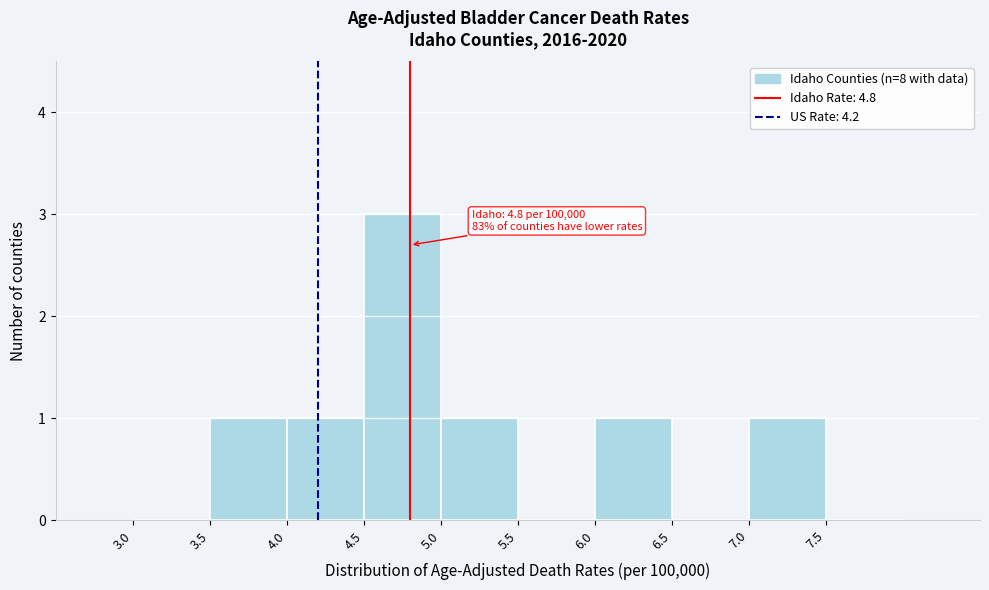

Which range on the x-axis has the tallest bar?

4.5 to 5.0